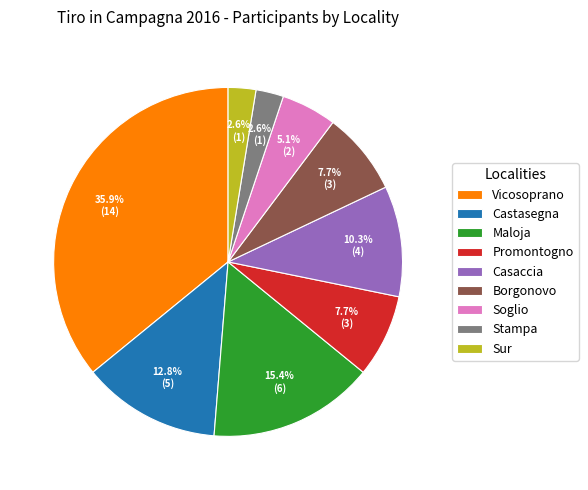

Is there a majority slice in this chart?

No